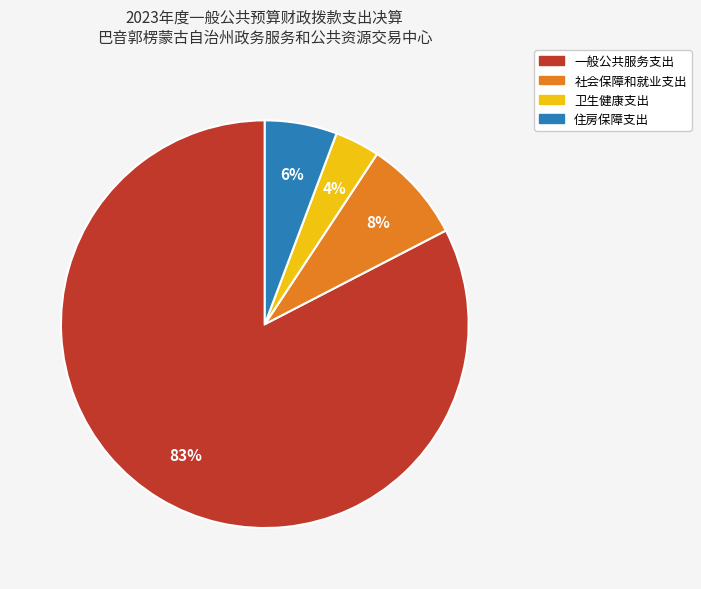

How many slices are in this pie chart?

4